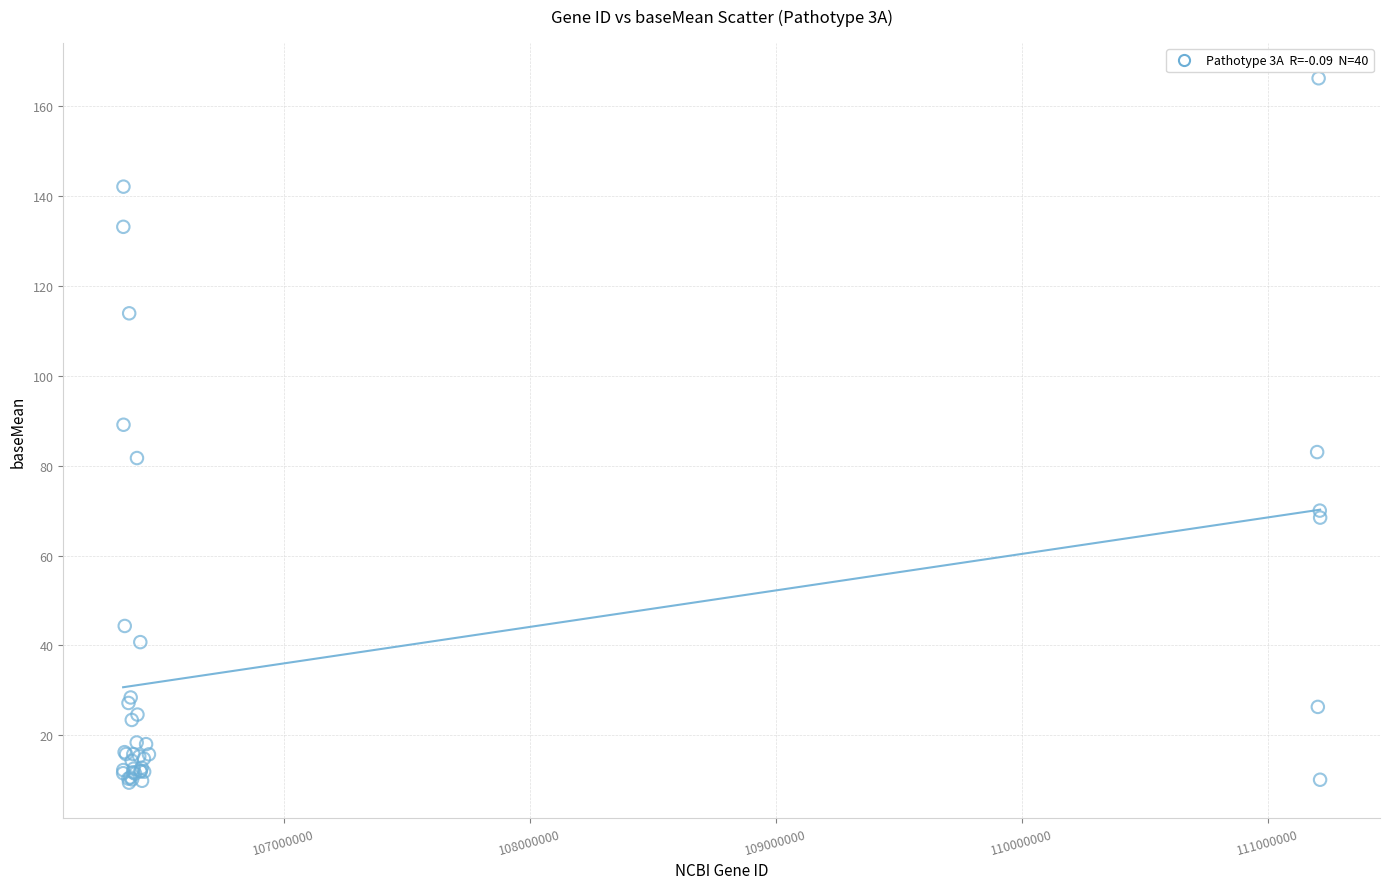

What Y value in the scatter plot is closest to 87?

89.1